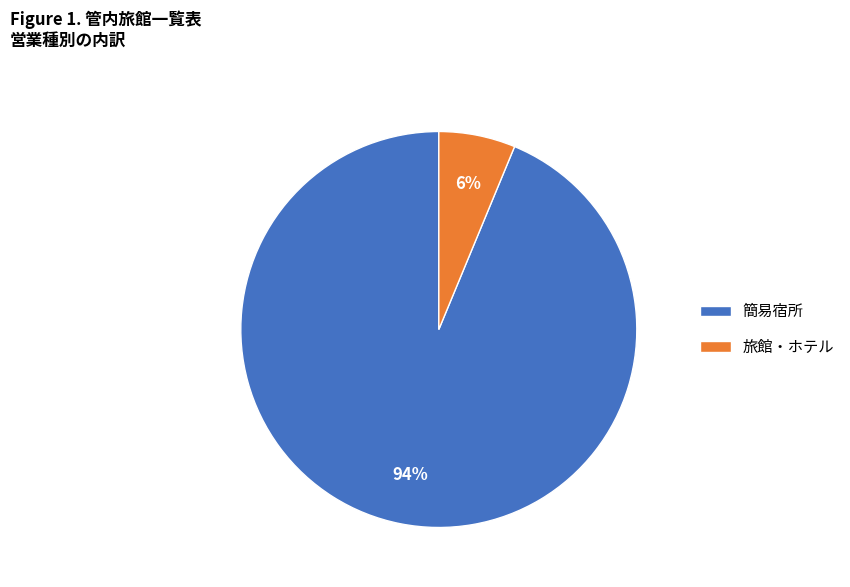

Count the number of slices in the pie.

2